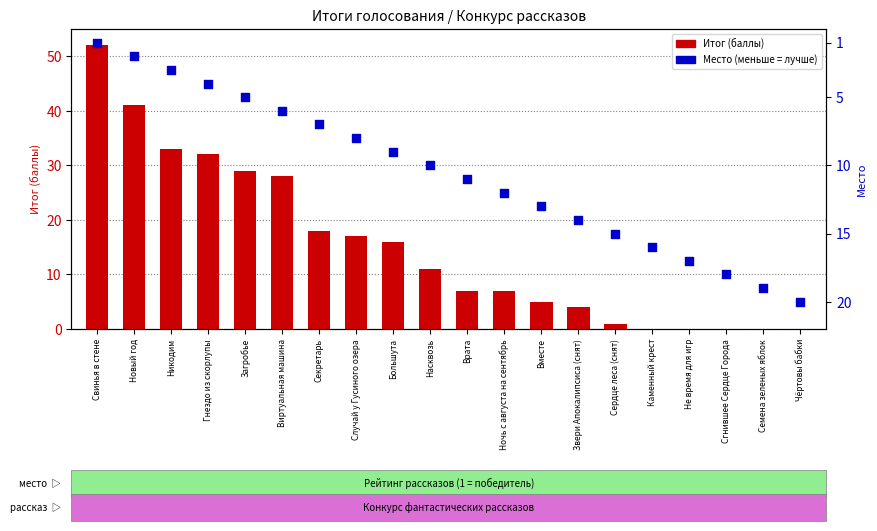

At how many categories does at least one series exceed 32?

3